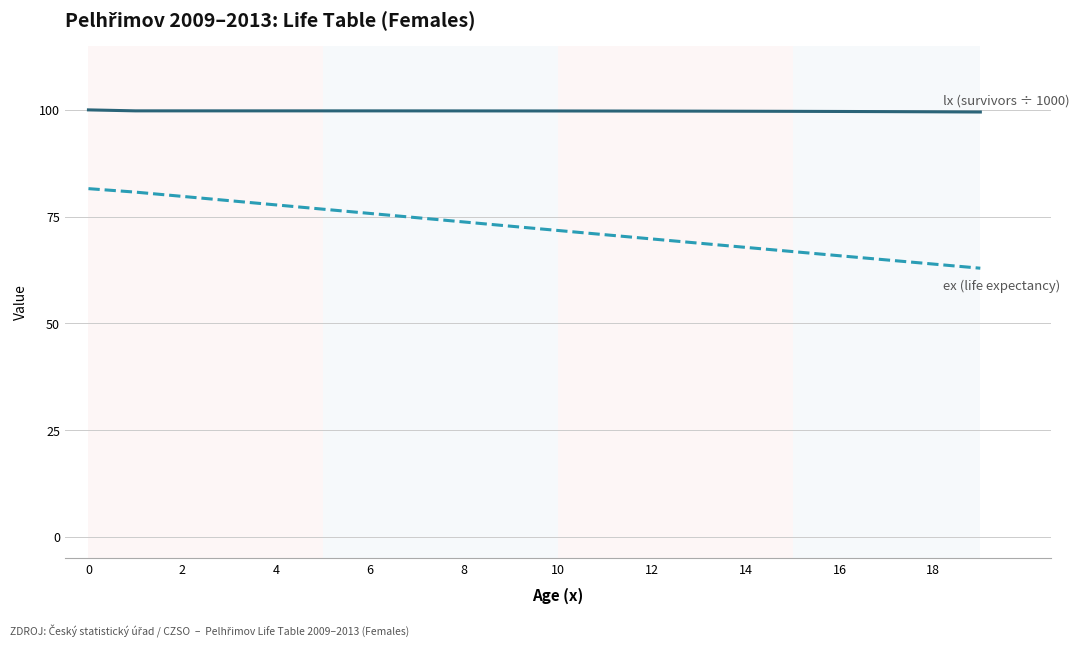

What is the minimum value shown in the chart?

62.9